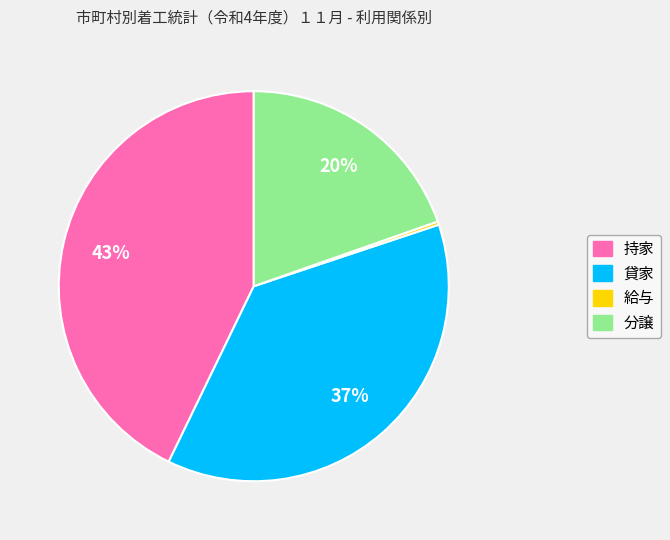

What percentage is the 分譲 slice, to the nearest percent?

20%